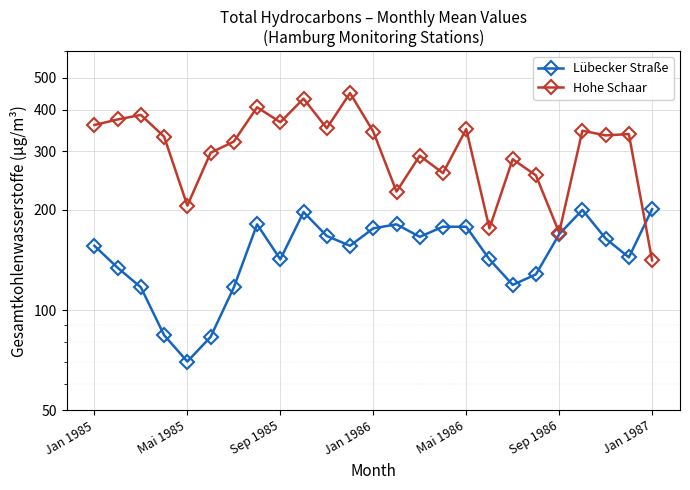

Rank the series by their maximum value, from lowest to highest.

Lübecker Straße, Hohe Schaar